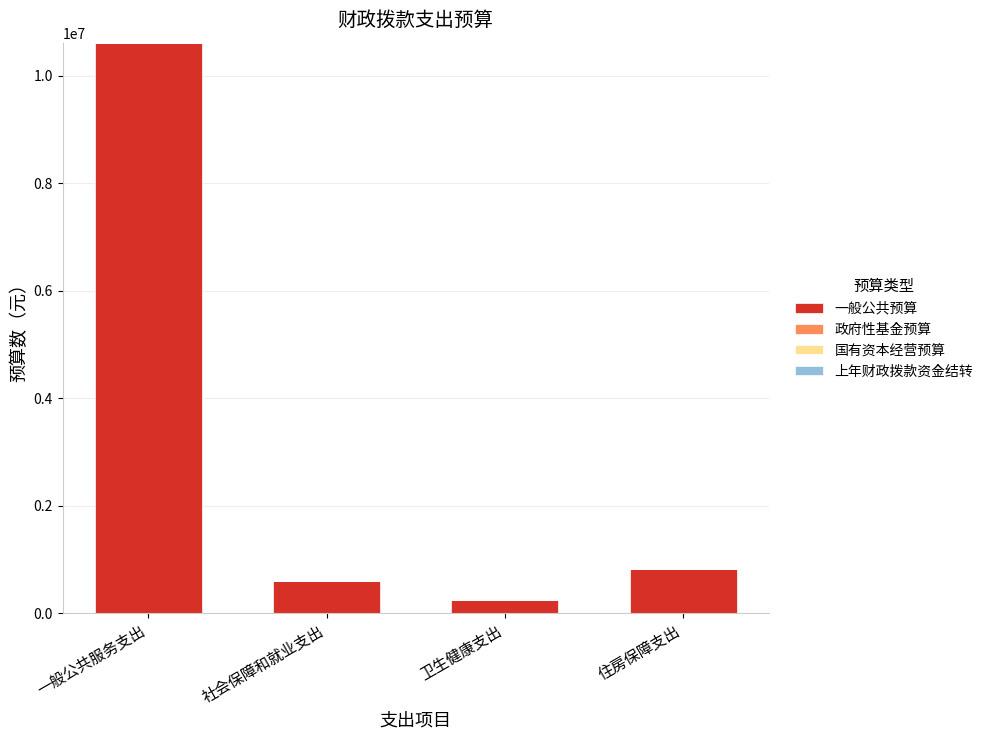

List the labels in order of value, largest first.

一般公共服务支出, 住房保障支出, 社会保障和就业支出, 卫生健康支出